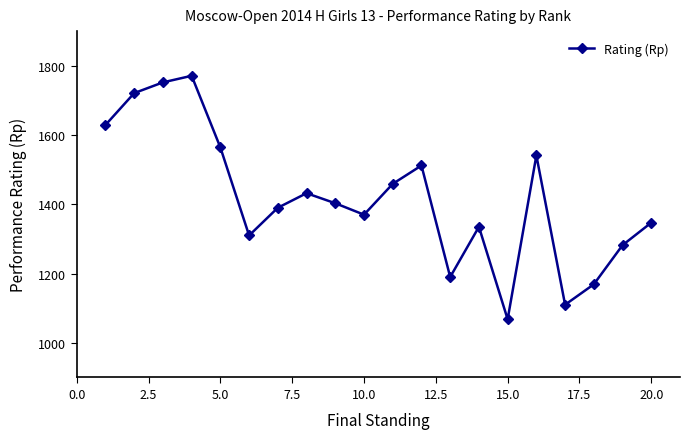

How many points are lower than both their immediate neighbors (excluding endpoints)?

5